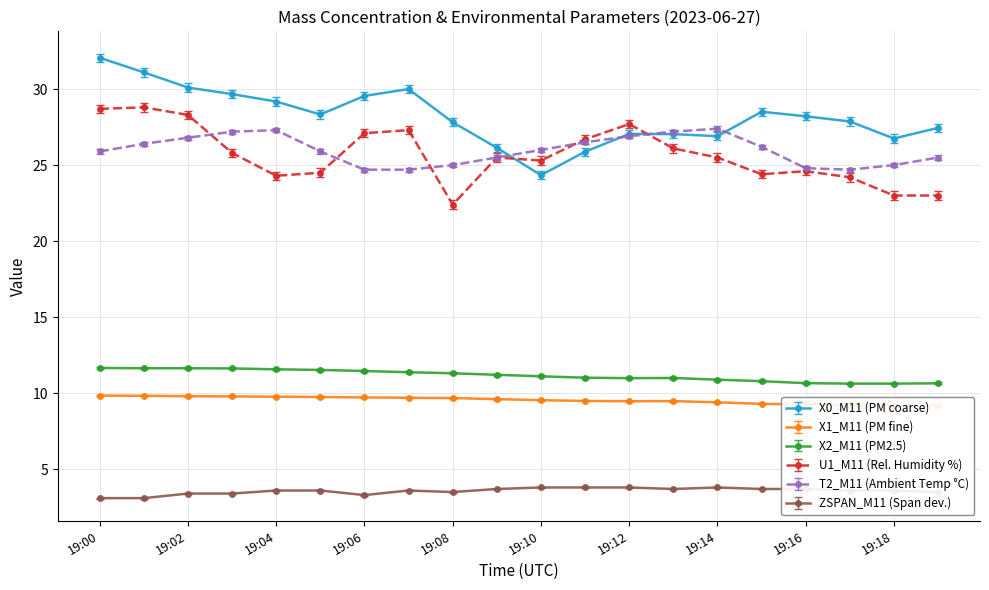

The ZSPAN_M11 (Span dev.) series shows 5.8 at 19:04. True or false?

False